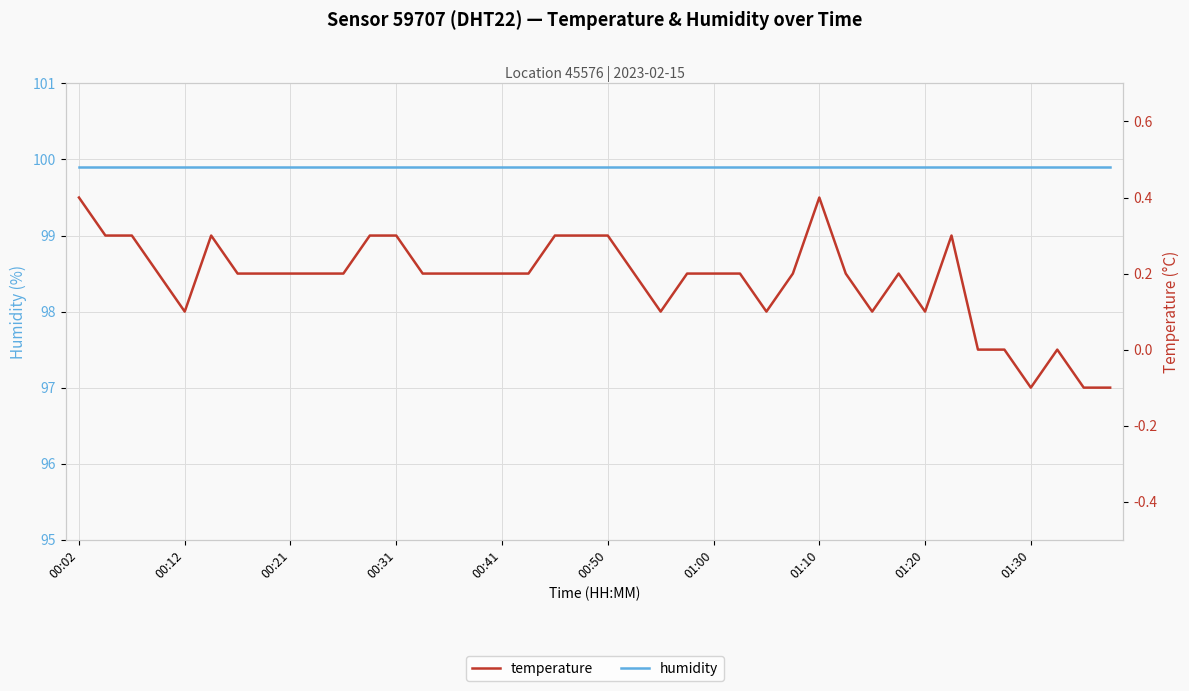

How many lines are shown in the chart?

2